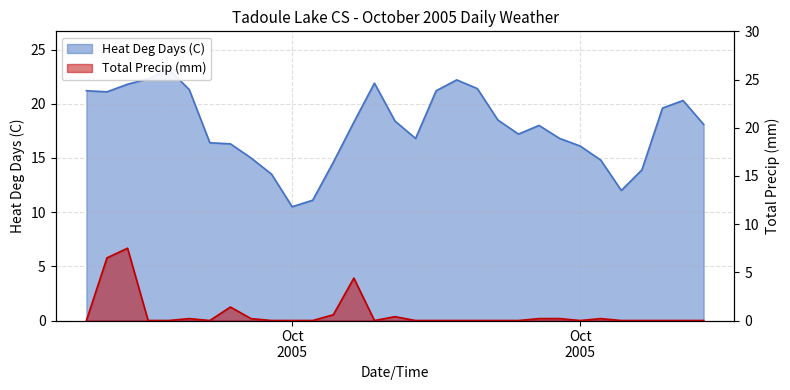

What is the spread (max minus min) of values at 2005-10-14?

13.9